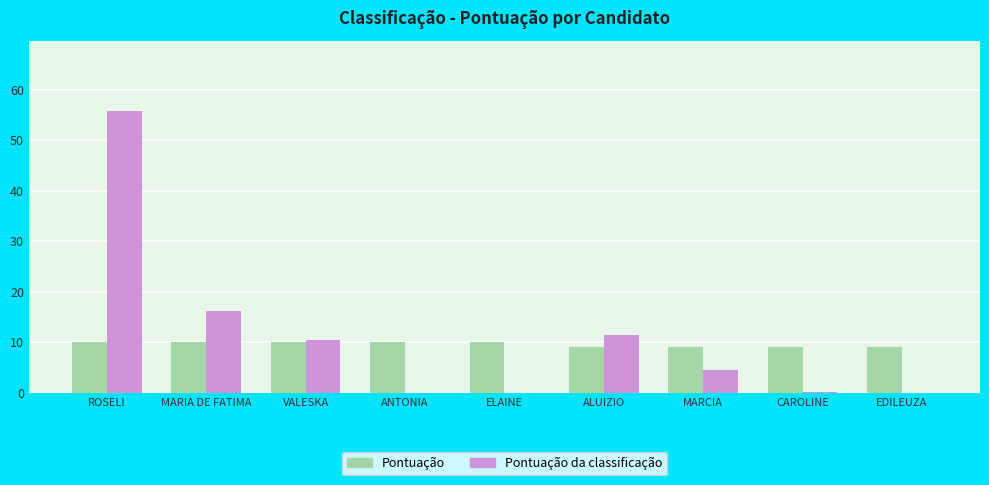

Read the Pontuação value at MARIA DE FATIMA.

10.0